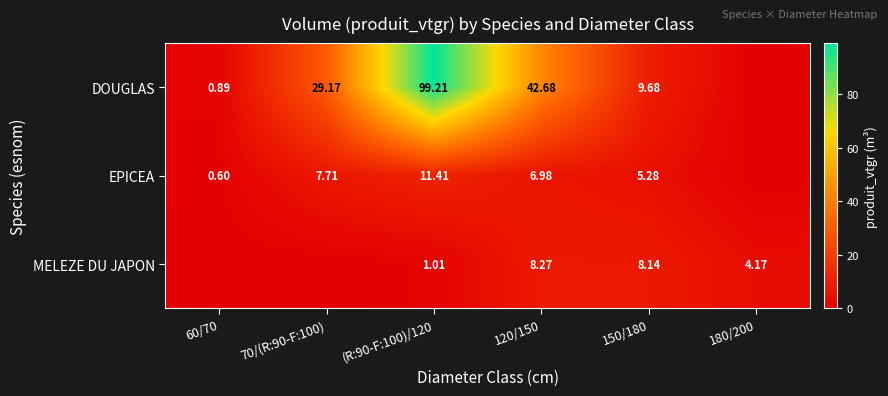

At which category is the sum across all series the highest?

(R:90-F:100)/120